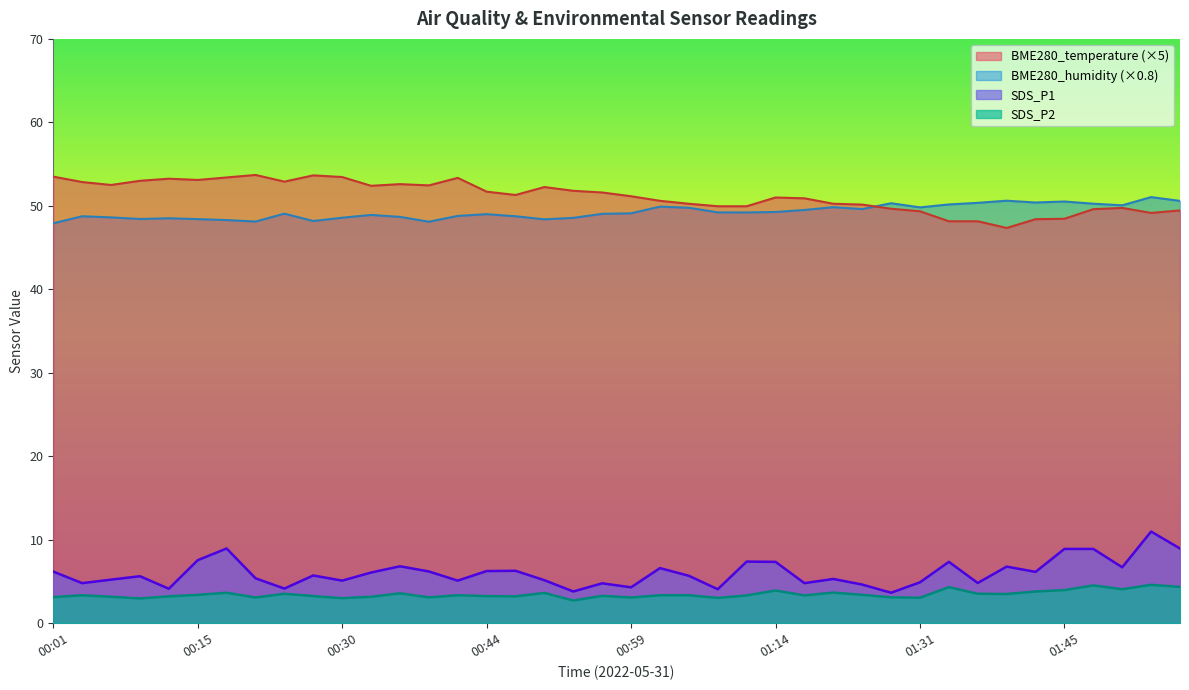

Which series has the largest total across all categories?

BME280_temperature (×5)